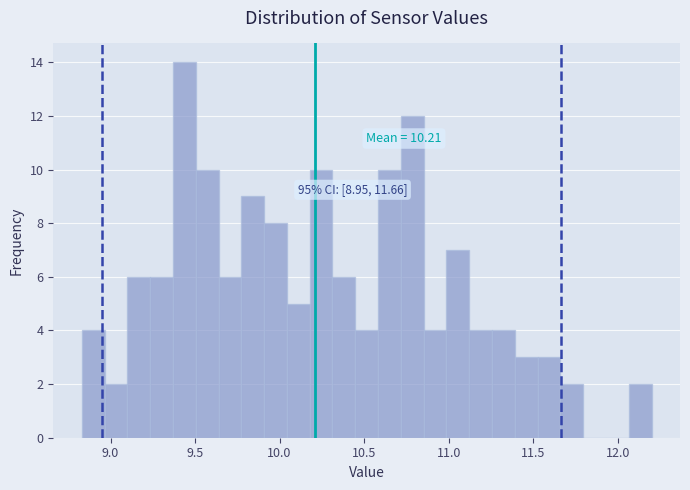

Read against the x-axis, roughly where is the centre of the tallest bar?

9.45